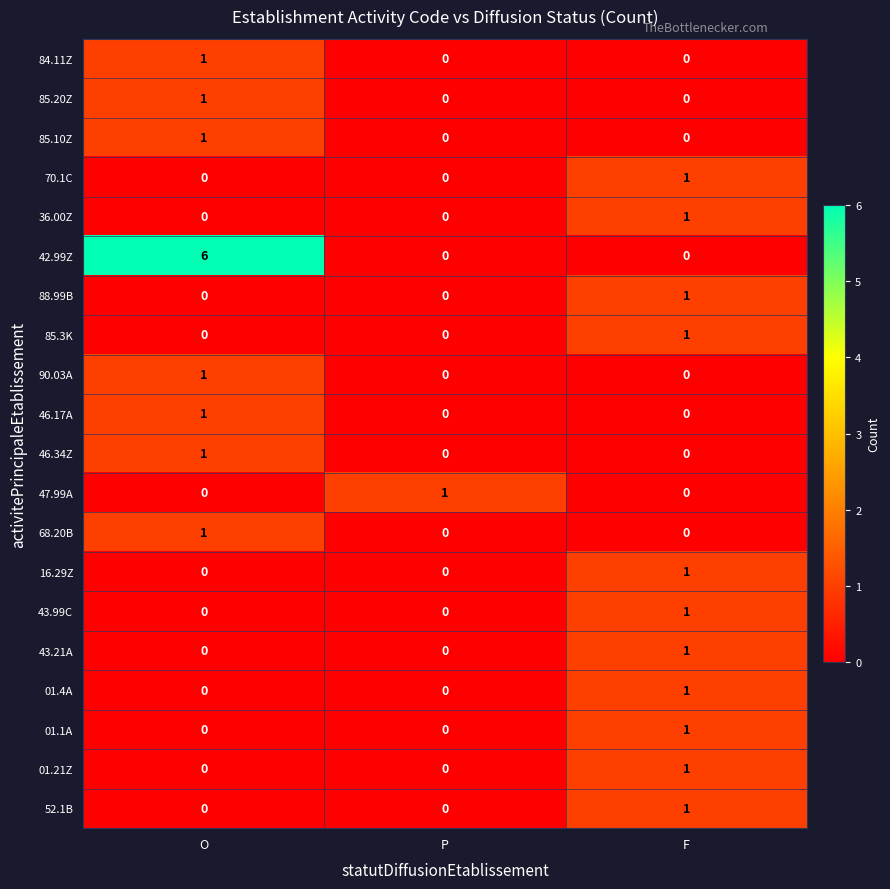

Which series changed the most between O and F?

42.99Z